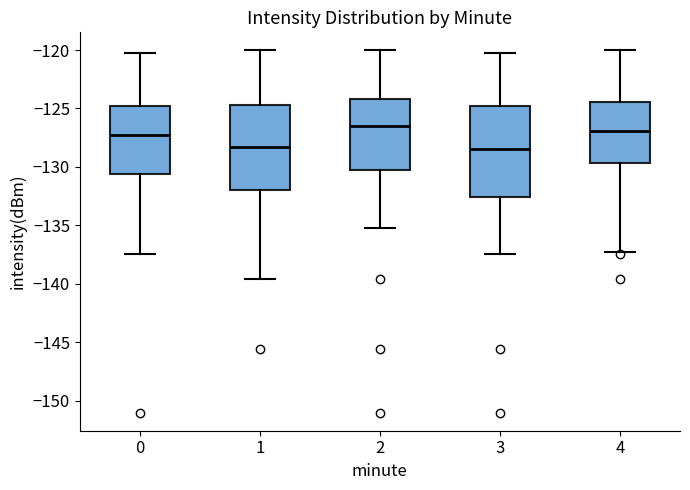

Where is the upper edge of the box at x = 0 on the y-axis? The values are not printed on the chart, so give them approximately, as read against the axis.

-125.0